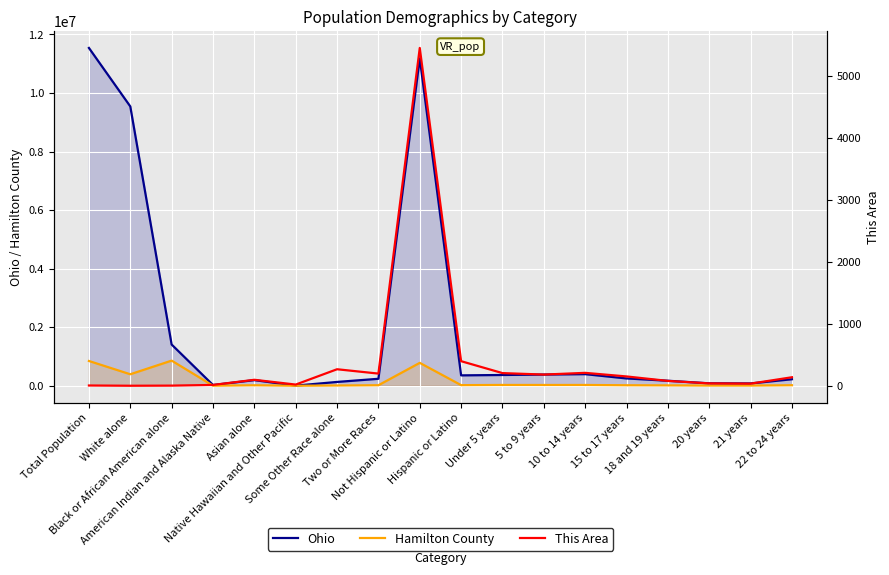

What are all the series names shown in the legend?

Ohio, Hamilton County, This Area